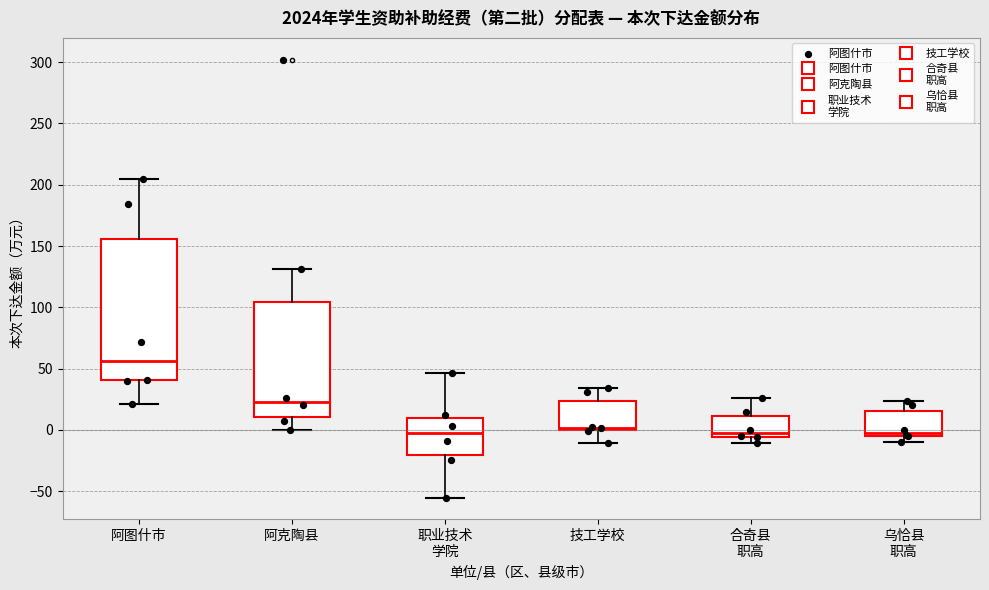

Where does the upper whisker of the box for 技工学校 end on the y-axis? The values are not printed on the chart, so give them approximately, as read against the axis.

35